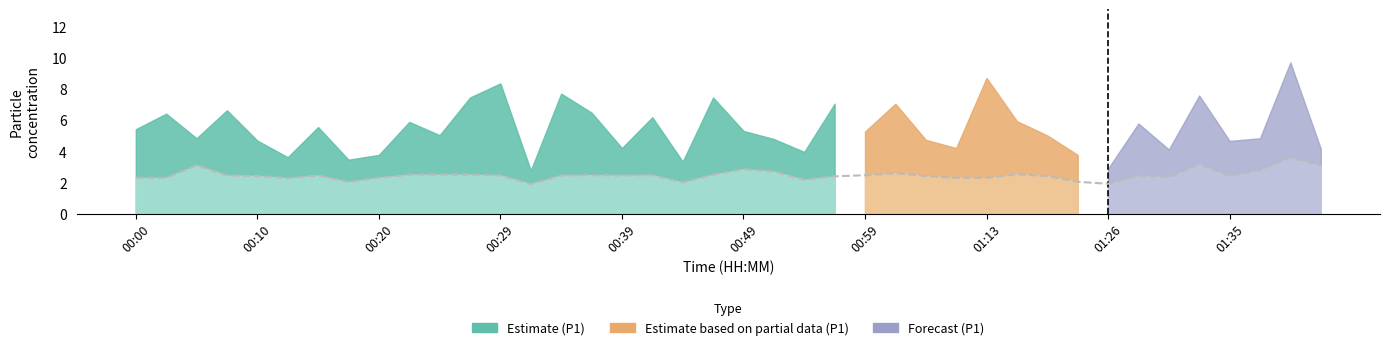

How many data points does each series have?

40